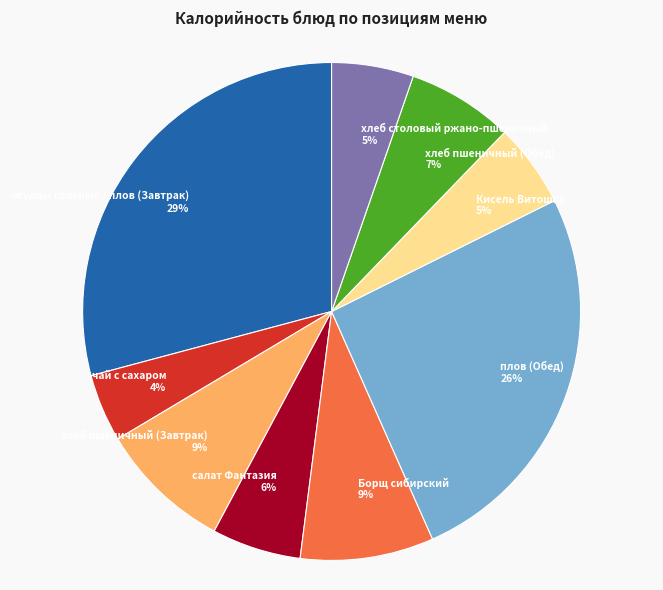

What is the smallest slice in the pie chart?

чай с сахаром